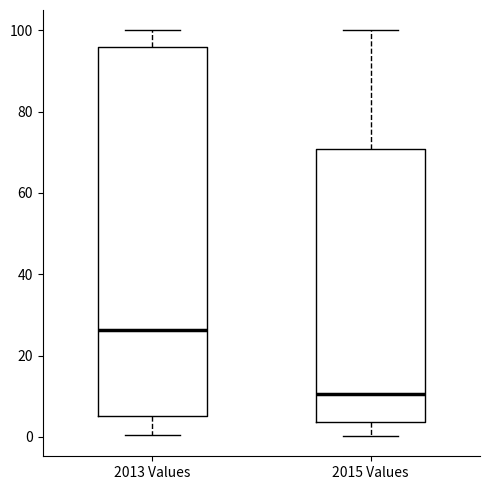

Comparing the boxes themselves (not the whiskers), which one is the tallest?

2013 Values